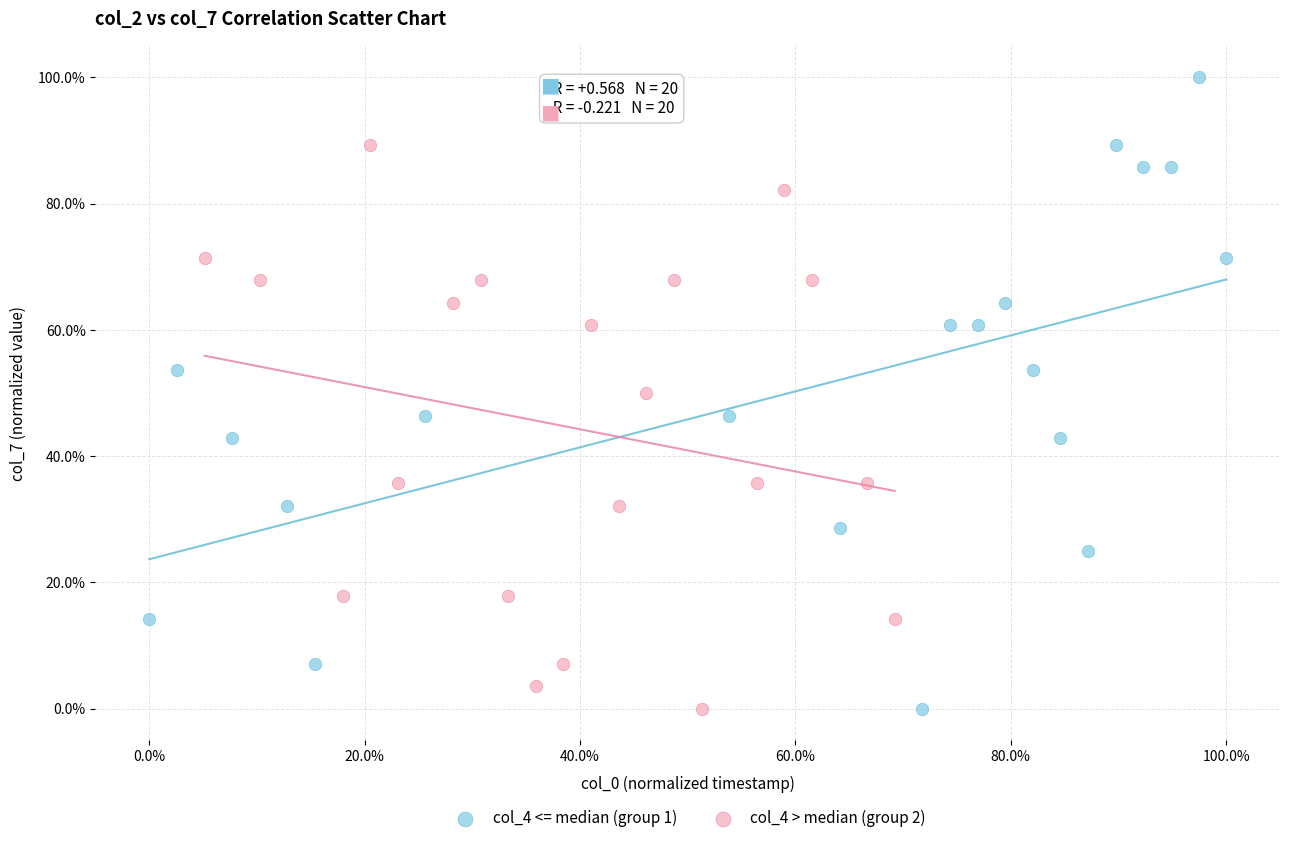

Which series has the largest Y range (max minus min)?

col_4 <= median (group 1)